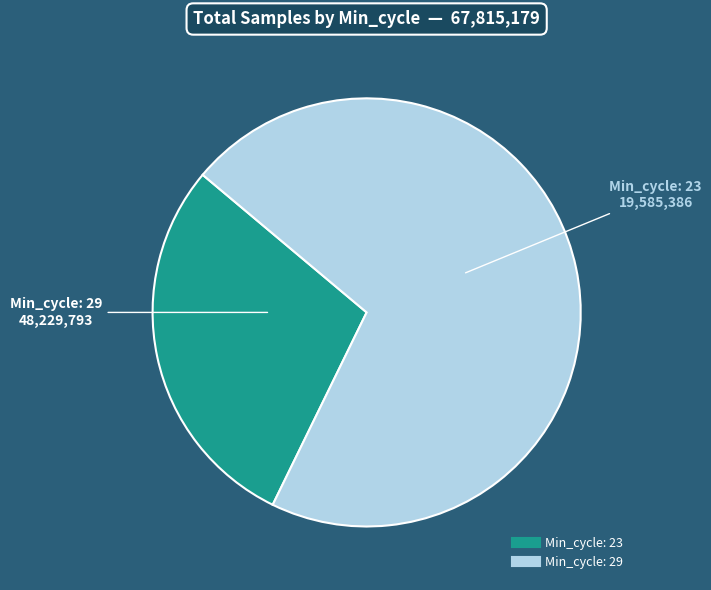

Is there a majority slice in this chart?

Yes